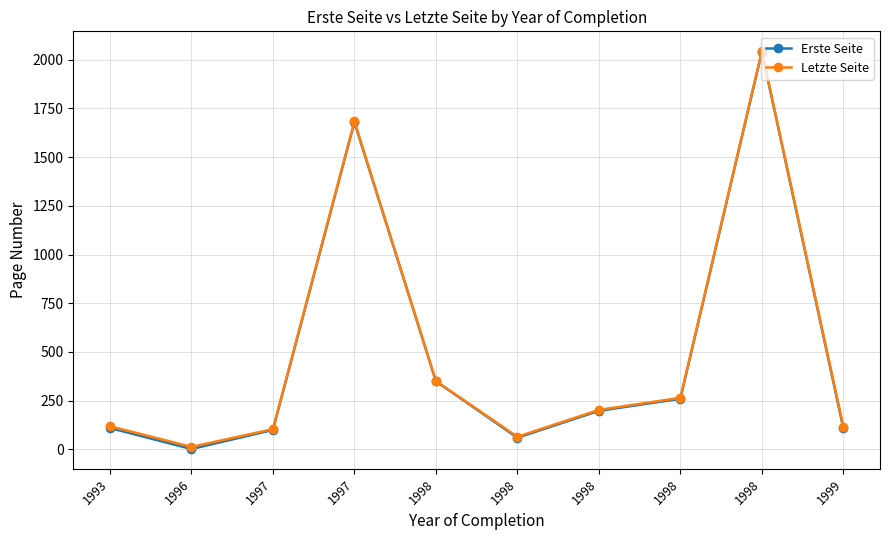

What is the highest value of the Erste Seite series?

2040